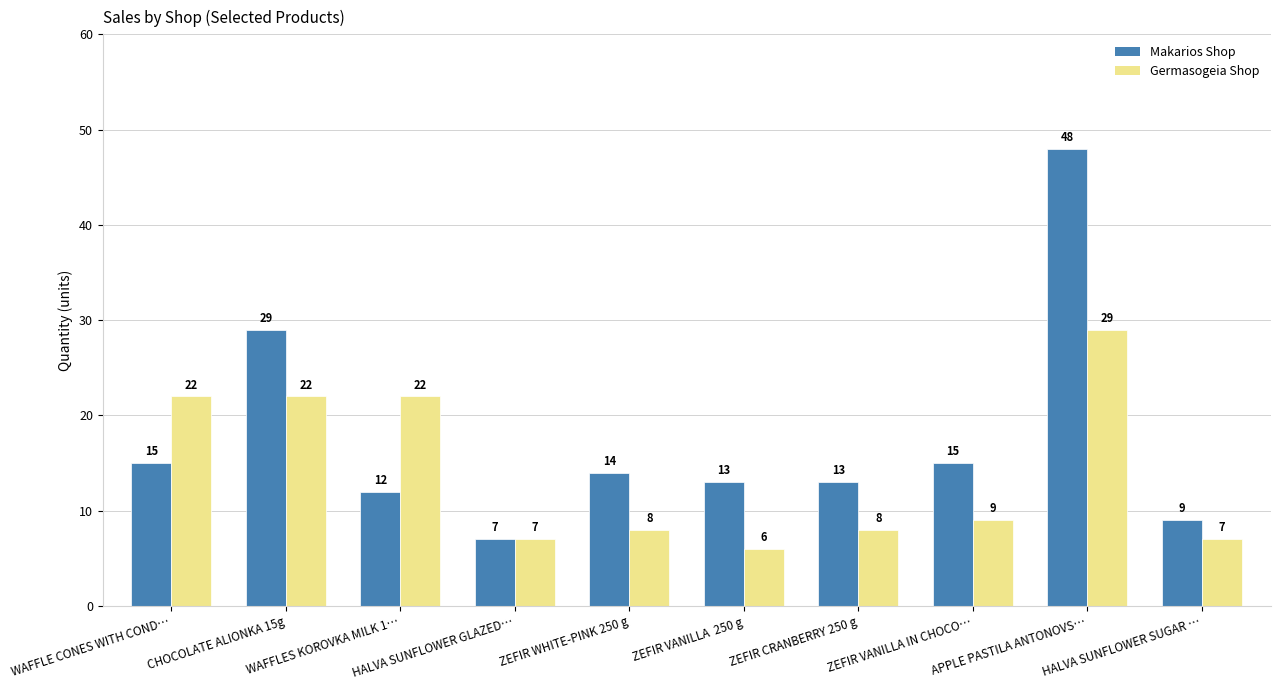

Is the value of Makarios Shop at WAFFLES KOROVKA MILK 1… greater than the value of Germasogeia Shop at CHOCOLATE ALIONKA 15g?

No